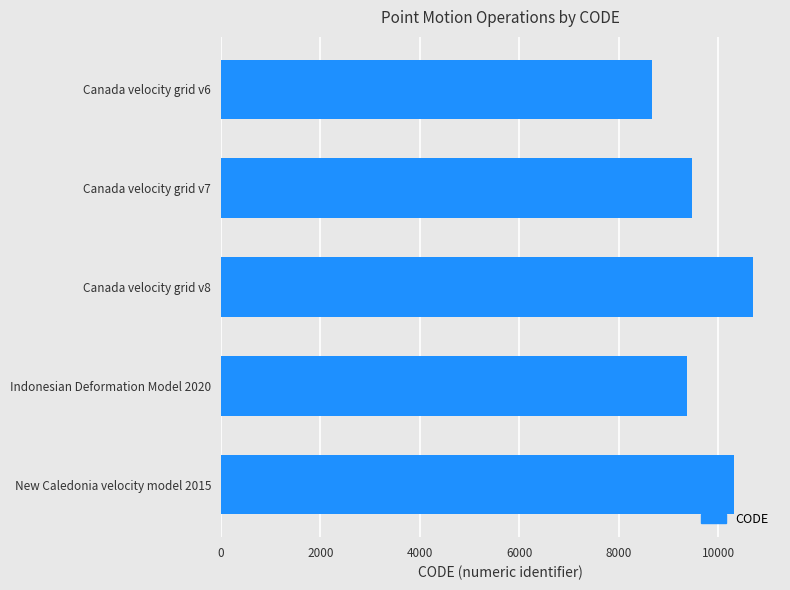

What is the change in value from Canada velocity grid v7 to New Caledonia velocity model 2015?

+840